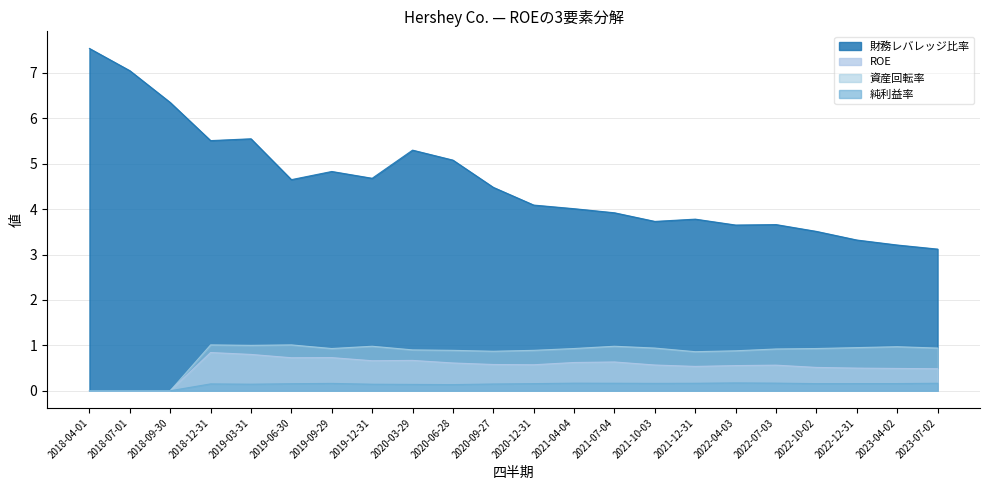

The 資産回転率 series shows 0.0 at 2018-09-30. True or false?

True